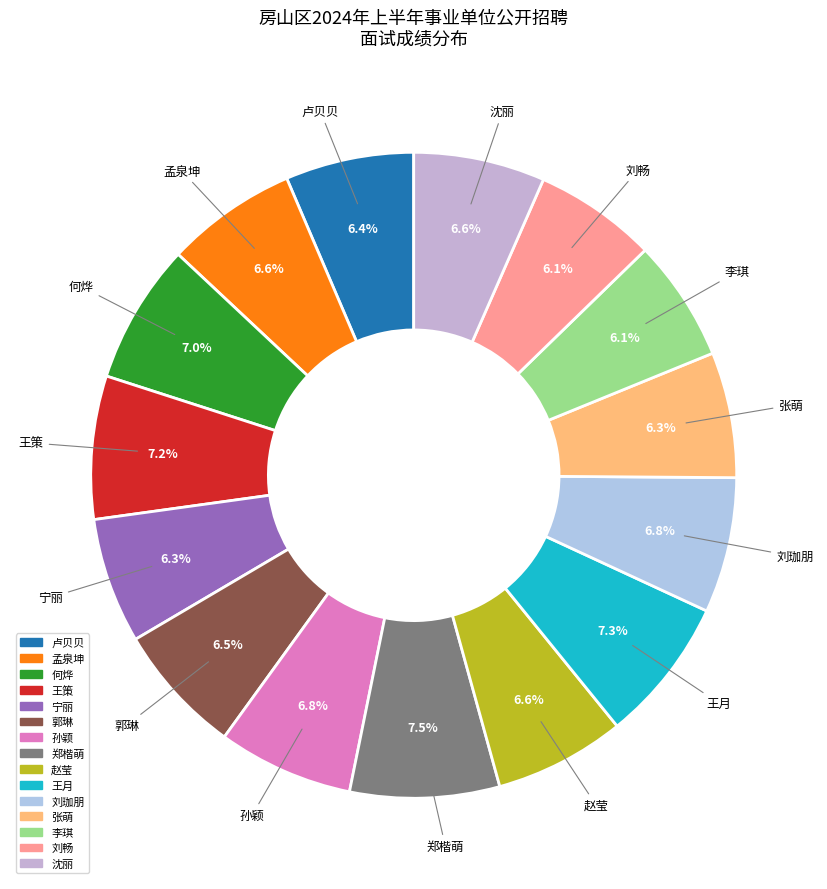

Approximately how many times larger is the value at 郭琳 compared to 孙颖?

1.0